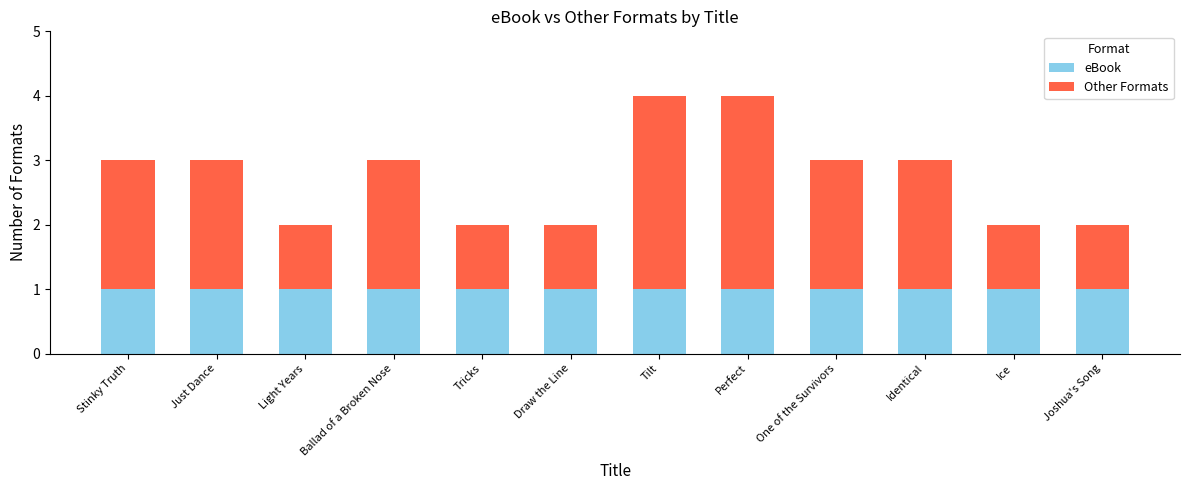

The value of eBook at Just Dance is 1. True or false?

True